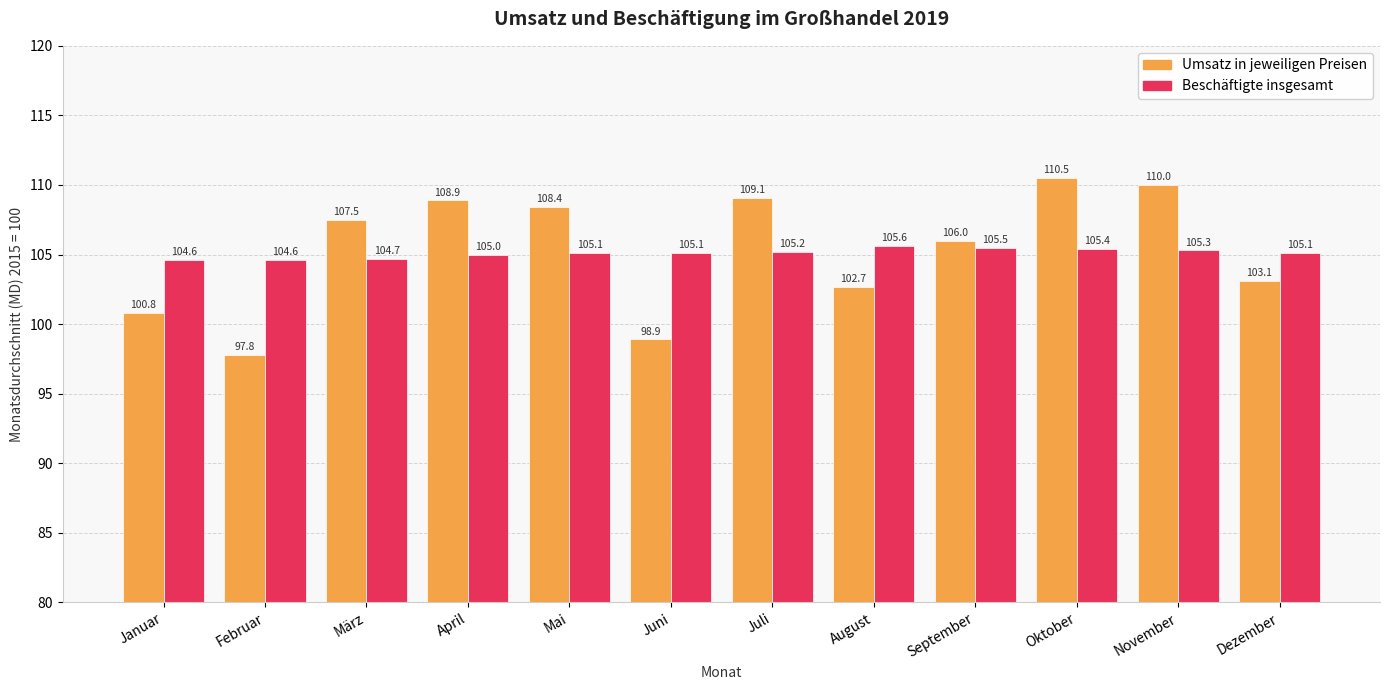

Rank the series at Juni from lowest to highest value.

Umsatz in jeweiligen Preisen, Beschäftigte insgesamt